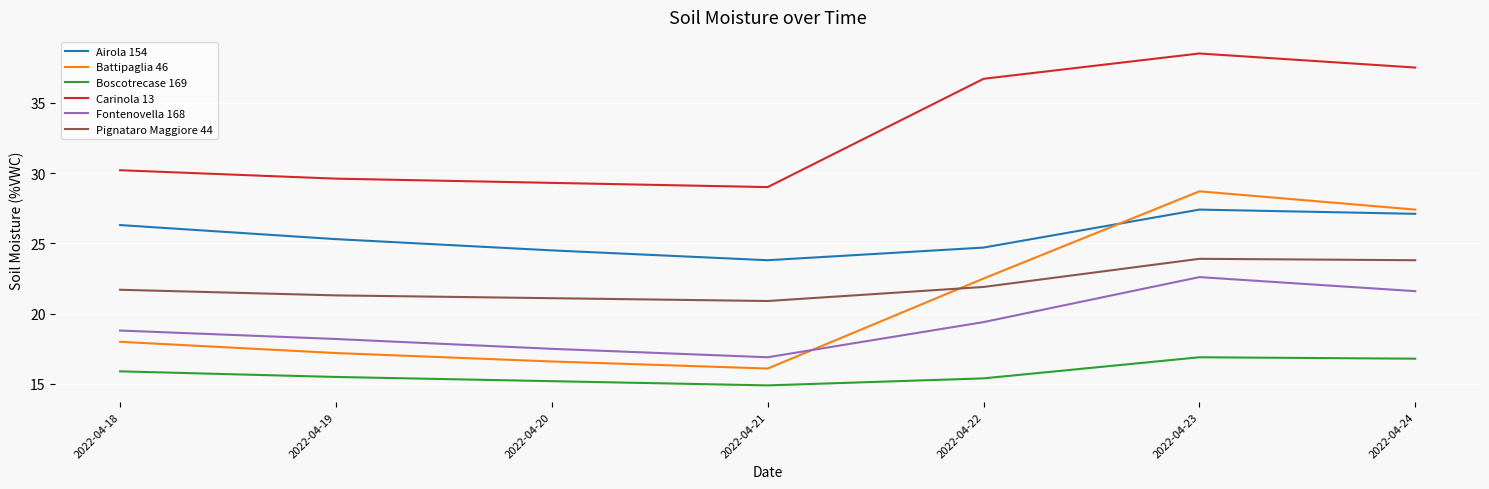

What is the sum of the Battipaglia 46 values at 2022-04-20 and 2022-04-19?

33.8